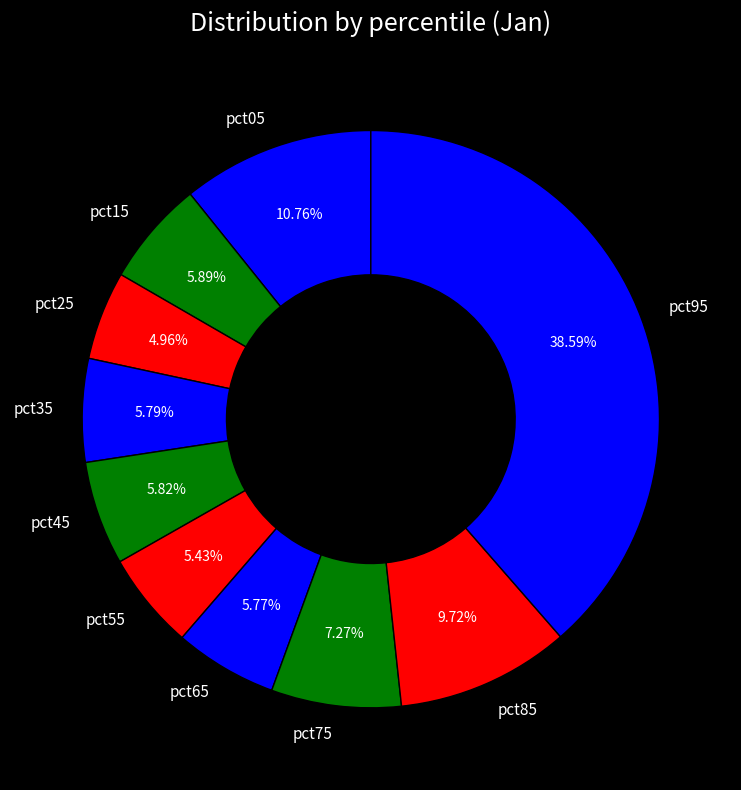

Is there a majority slice in this chart?

No